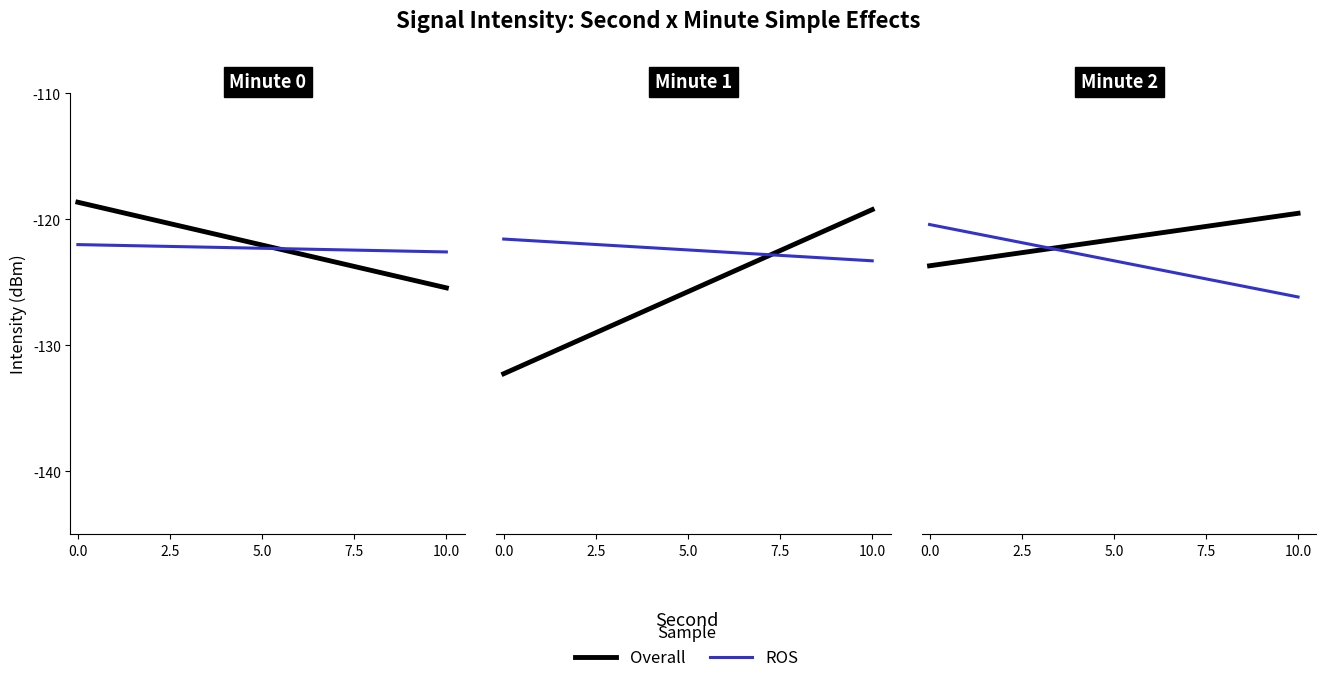

What is the average value of the ROS series?

-122.7